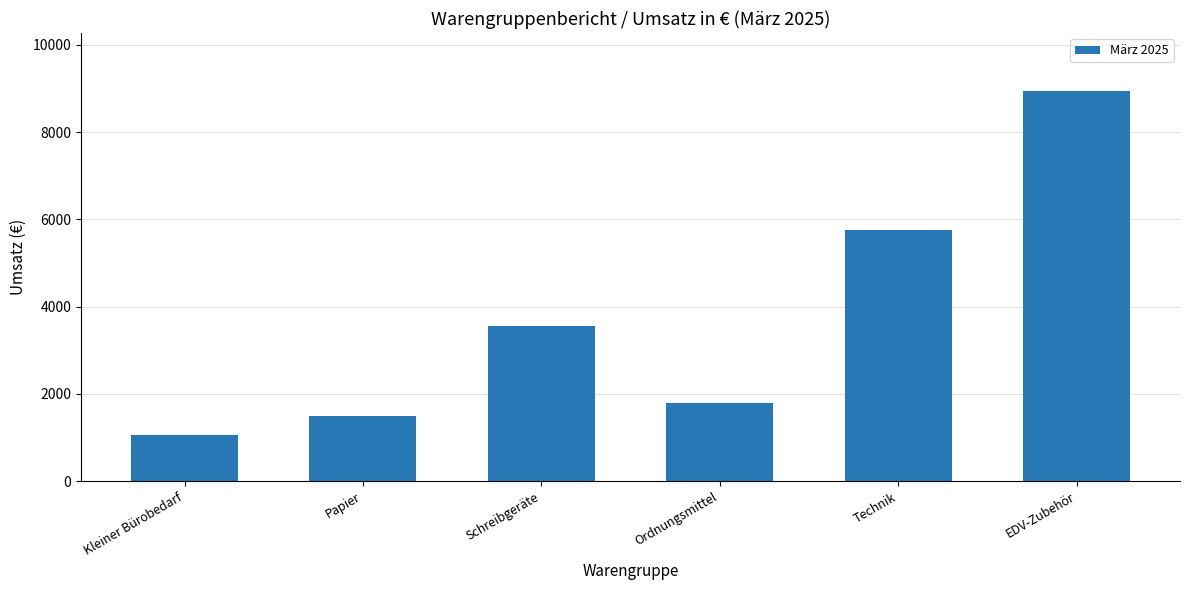

Count the number of values greater than 3550.

3